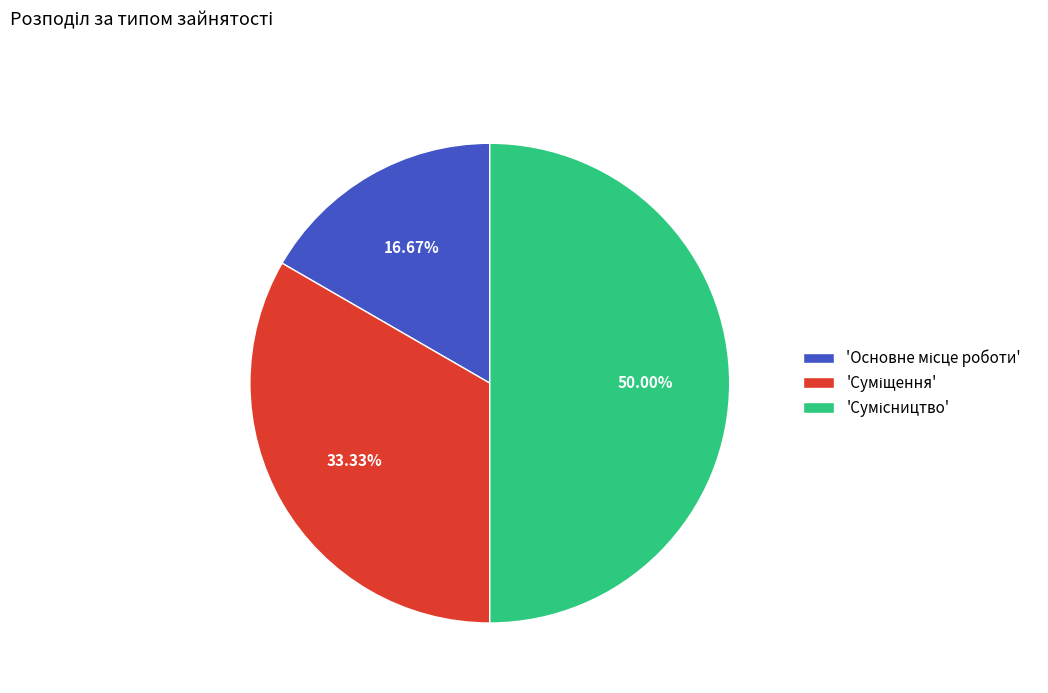

How many slices are in this pie chart?

3